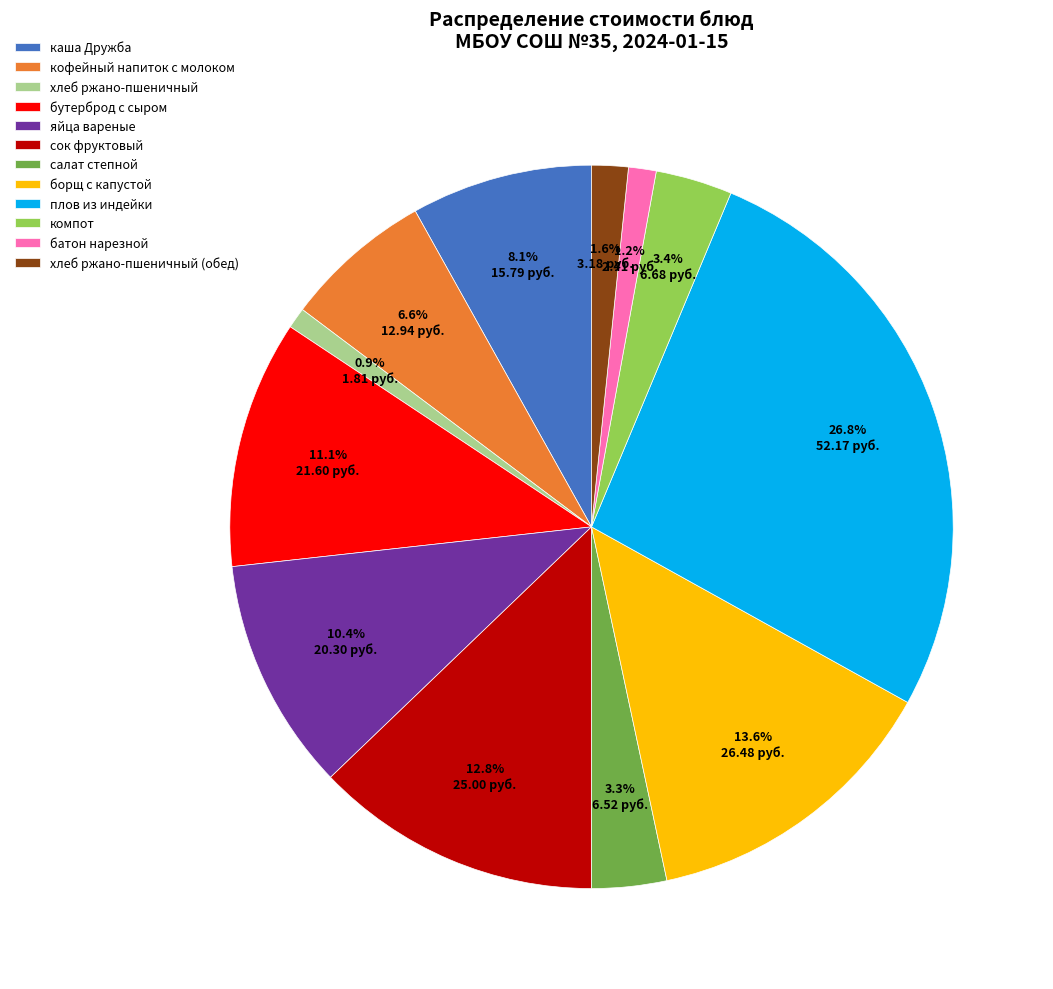

How many segments does this pie chart have?

12